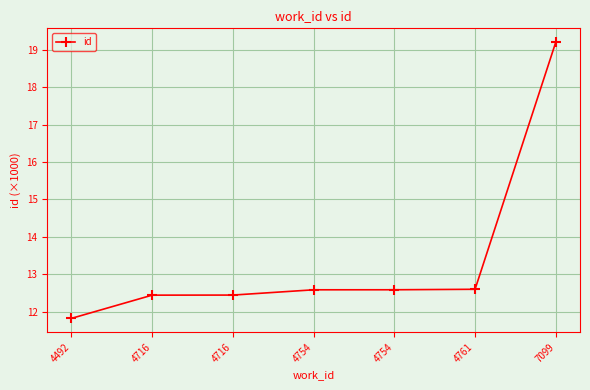

Rank the categories by value from highest to lowest.

7099, 4761, 4754, 4754, 4716, 4716, 4492